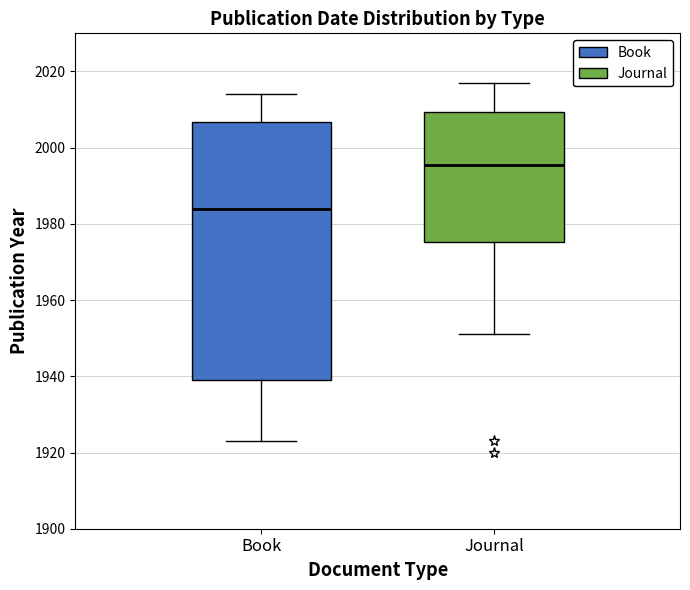

Where does the median line of the box for Journal sit on the y-axis? The values are not printed on the chart, so give them approximately, as read against the axis.

1996